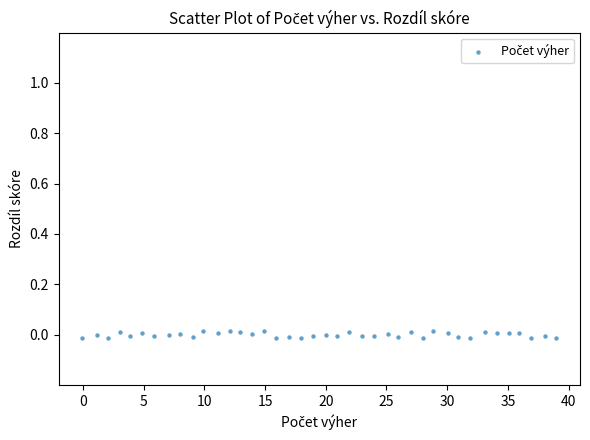

What is the range of X values (max minus min)?

39.0